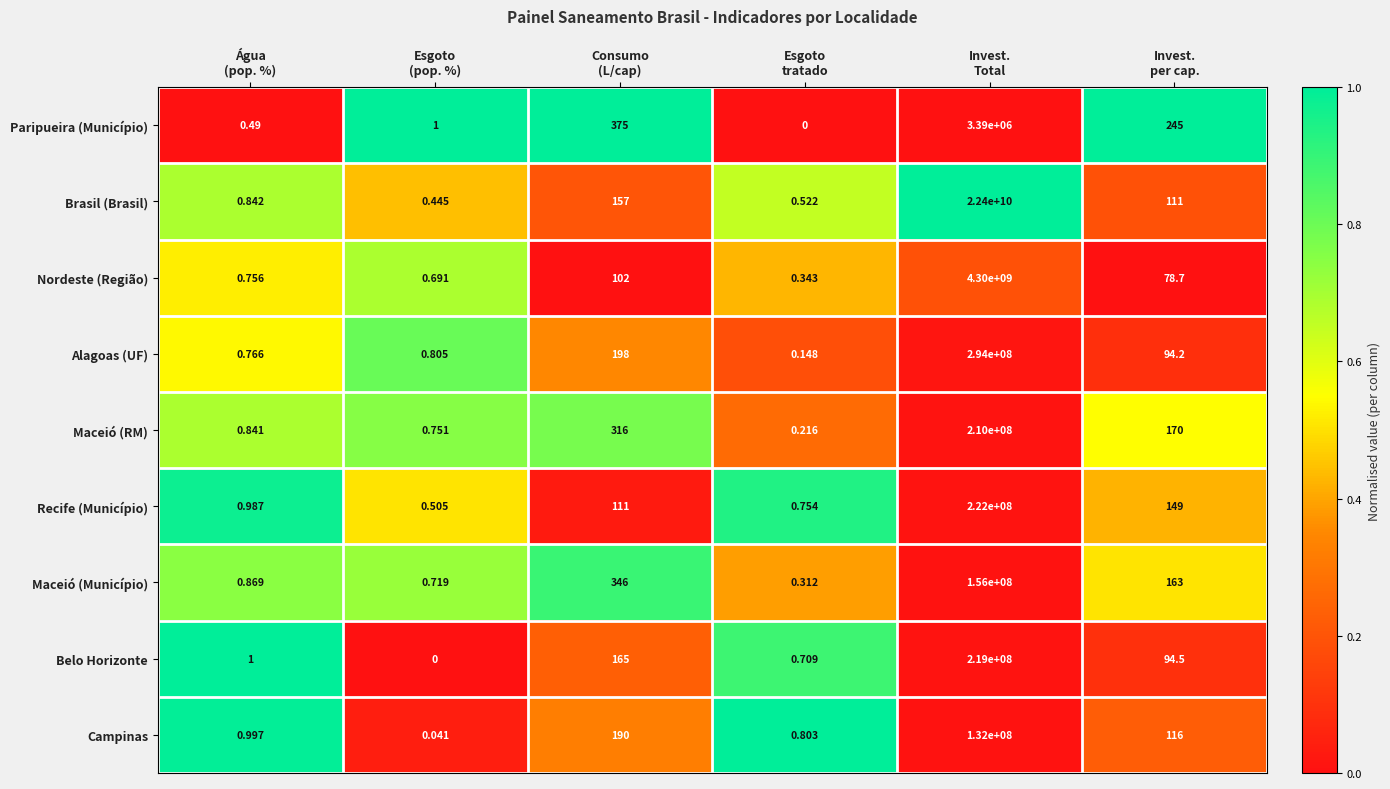

Rank the series by their maximum value, from lowest to highest.

Paripueira (Município), Campinas, Maceió (Município), Maceió (RM), Belo Horizonte, Recife (Município), Alagoas (UF), Nordeste (Região), Brasil (Brasil)